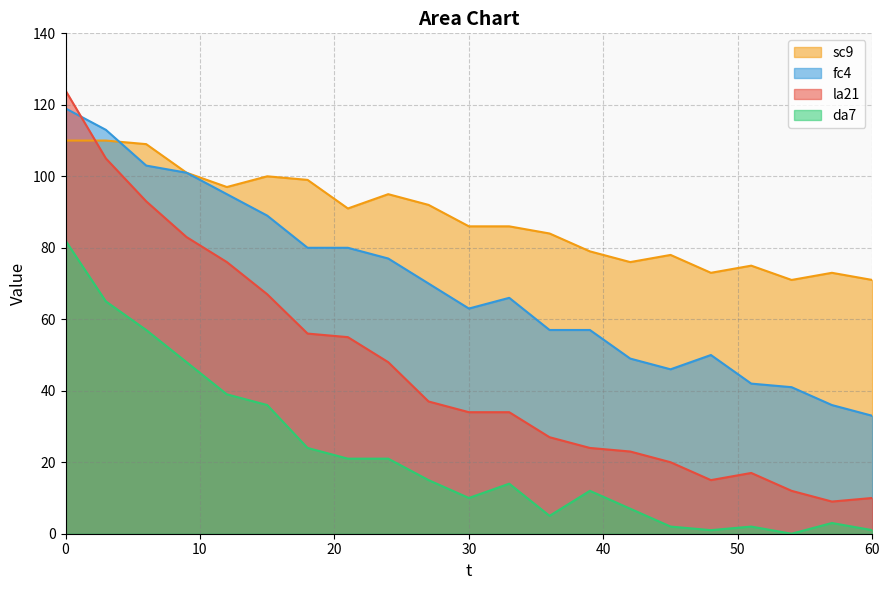

What is the sum of the sc9 values at 42 and 15?

176